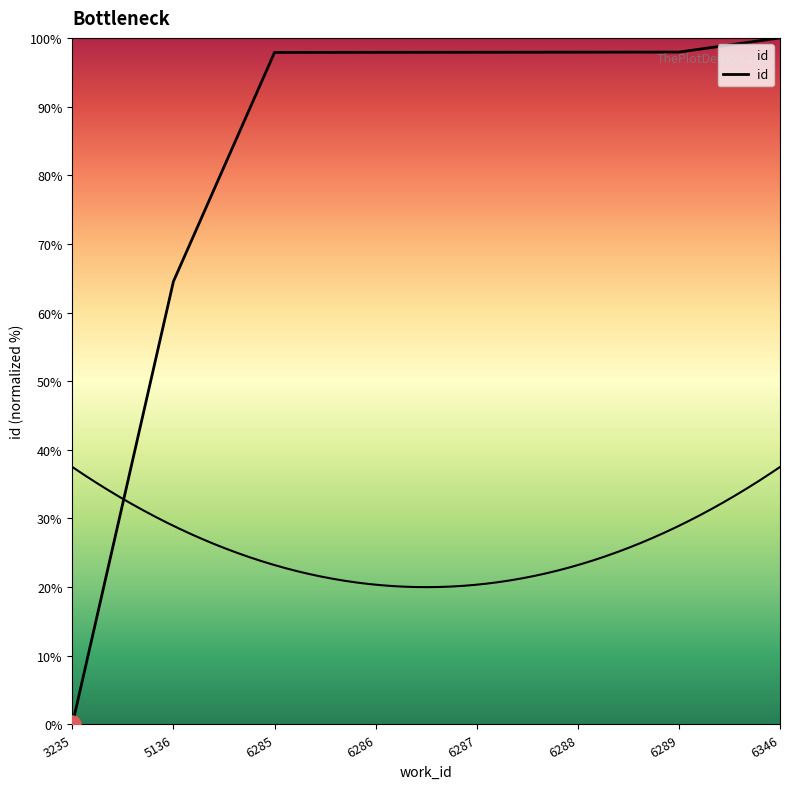

Approximately how many times larger is the value at 6287 compared to 6285?

1.0